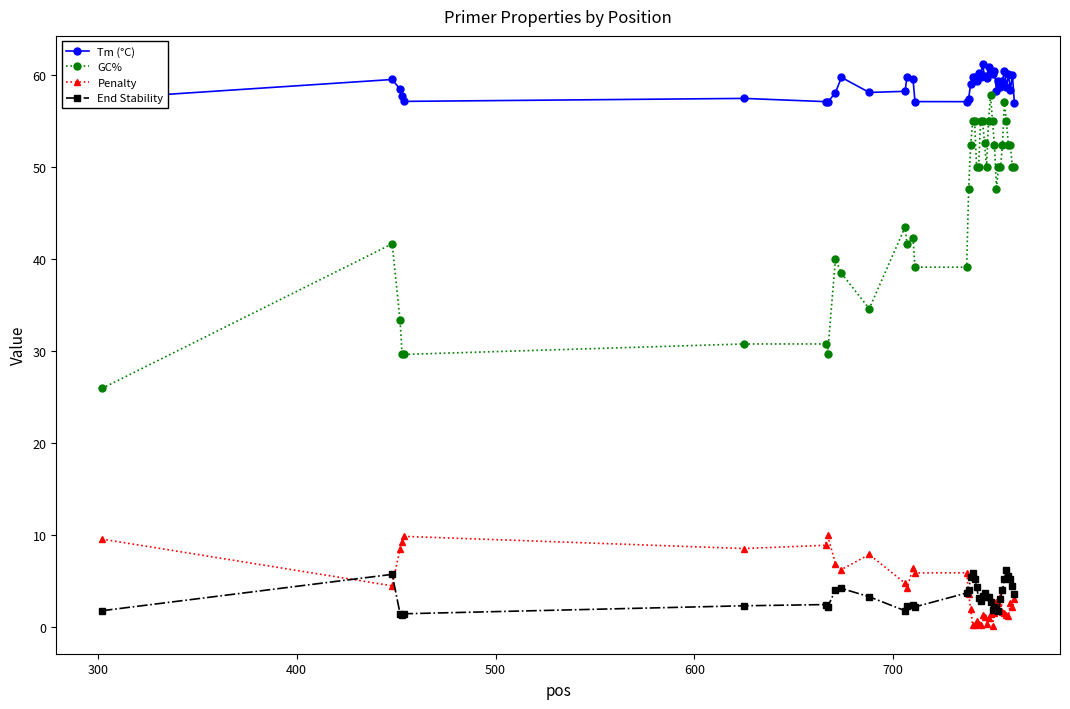

Rank the series by their maximum value, from lowest to highest.

End Stability, Penalty, GC%, Tm (°C)